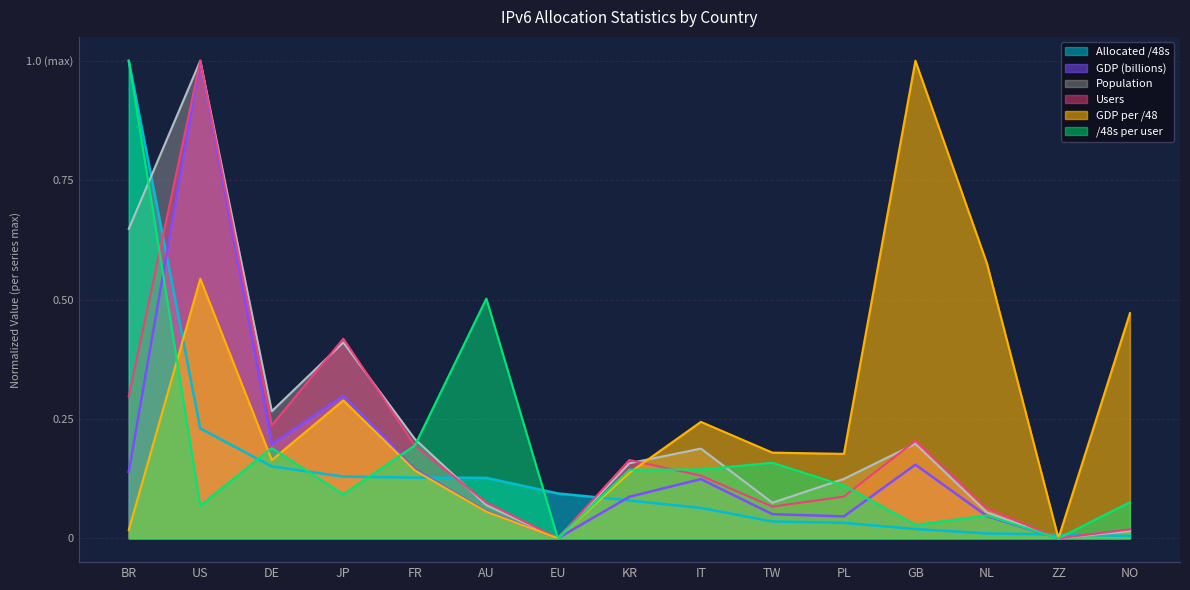

Reading left to right, extract all data points from this chart.

Allocated /48s: BR=1.0	US=0.2	DE=0.2	JP=0.1	FR=0.1	AU=0.1	EU=0.1	KR=0.1	IT=0.1	TW=0.0	PL=0.0	GB=0.0	NL=0.0	ZZ=0.0	NO=0.0
Population: BR=0.6	US=1.0	DE=0.3	JP=0.4	FR=0.2	AU=0.1	EU=0.0	KR=0.2	IT=0.2	TW=0.1	PL=0.1	GB=0.2	NL=0.1	ZZ=0.0	NO=0.0
Users: BR=0.3	US=1.0	DE=0.2	JP=0.4	FR=0.2	AU=0.1	EU=0.0	KR=0.2	IT=0.1	TW=0.1	PL=0.1	GB=0.2	NL=0.1	ZZ=0.0	NO=0.0
GDP (billions): BR=0.1	US=1.0	DE=0.2	JP=0.3	FR=0.1	AU=0.1	EU=0.0	KR=0.1	IT=0.1	TW=0.1	PL=0.0	GB=0.2	NL=0.0	ZZ=0.0	NO=0.0
GDP per /48: BR=0.0	US=0.5	DE=0.2	JP=0.3	FR=0.1	AU=0.1	EU=0.0	KR=0.1	IT=0.2	TW=0.2	PL=0.2	GB=1.0	NL=0.6	ZZ=0.0	NO=0.5
/48s per user: BR=1.0	US=0.1	DE=0.2	JP=0.1	FR=0.2	AU=0.5	EU=0.0	KR=0.1	IT=0.1	TW=0.2	PL=0.1	GB=0.0	NL=0.0	ZZ=0.0	NO=0.1